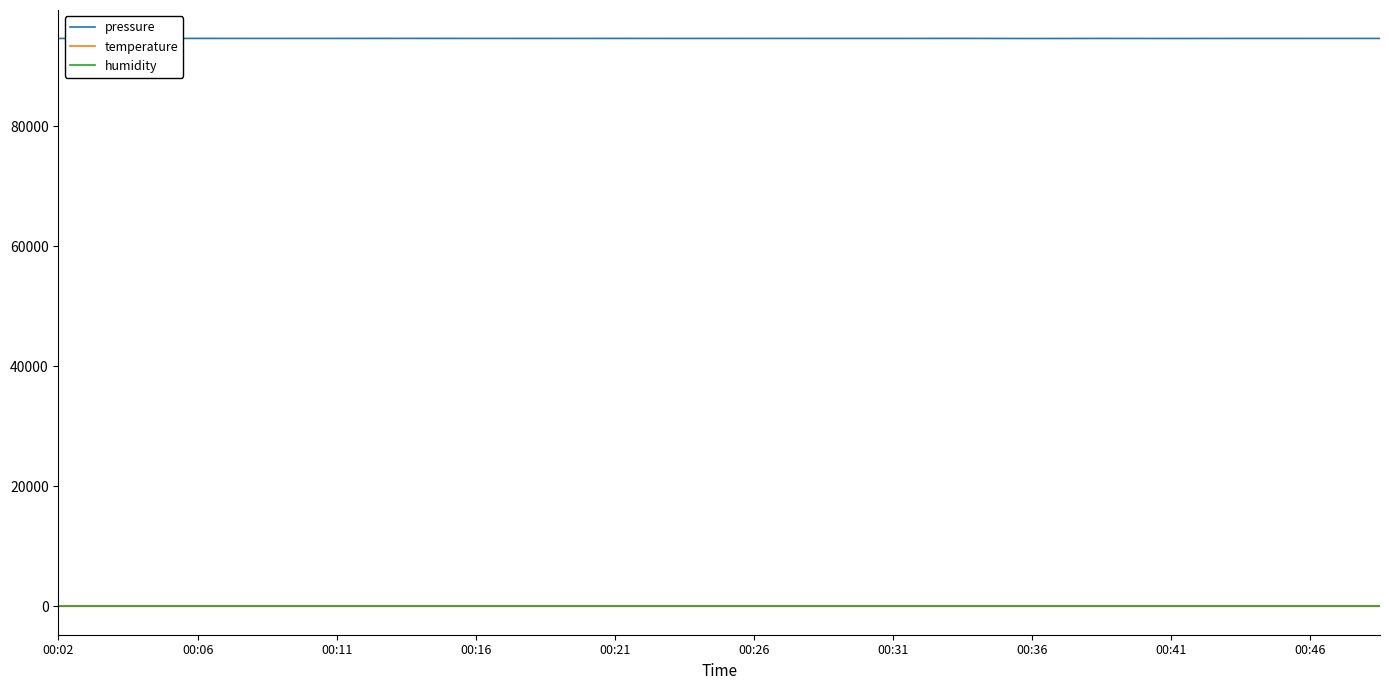

What is the maximum value for pressure?

94672.7